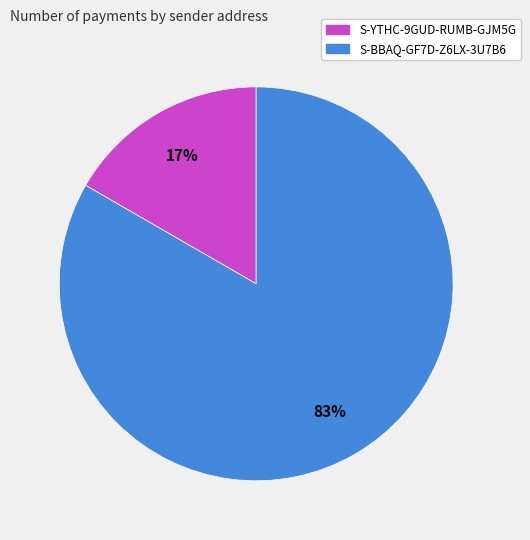

Do S-YTHC-9GUD-RUMB-GJM5G and S-BBAQ-GF7D-Z6LX-3U7B6 together represent more than half of the pie?

Yes